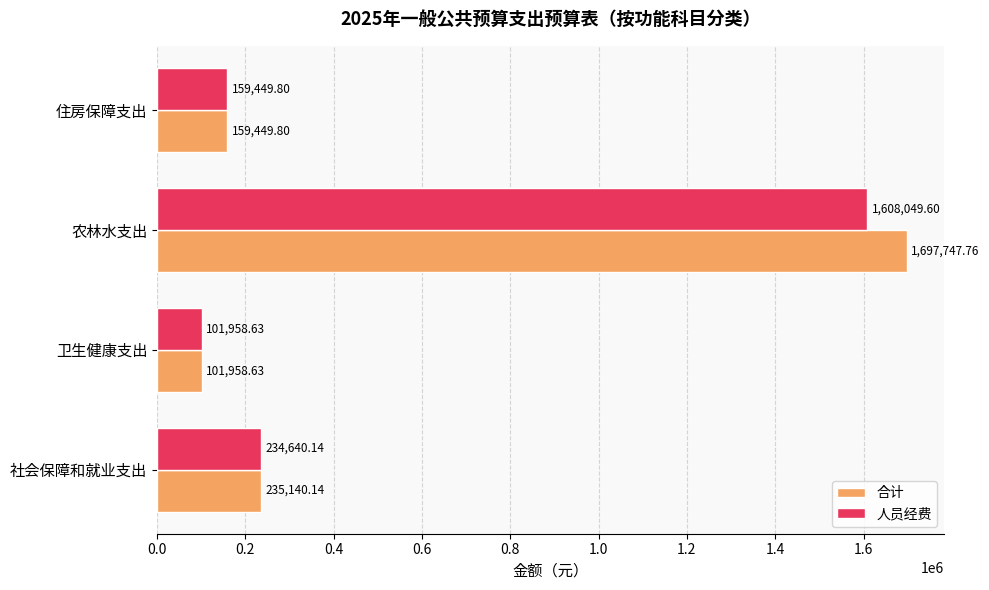

At which label does 合计 reach its minimum?

卫生健康支出